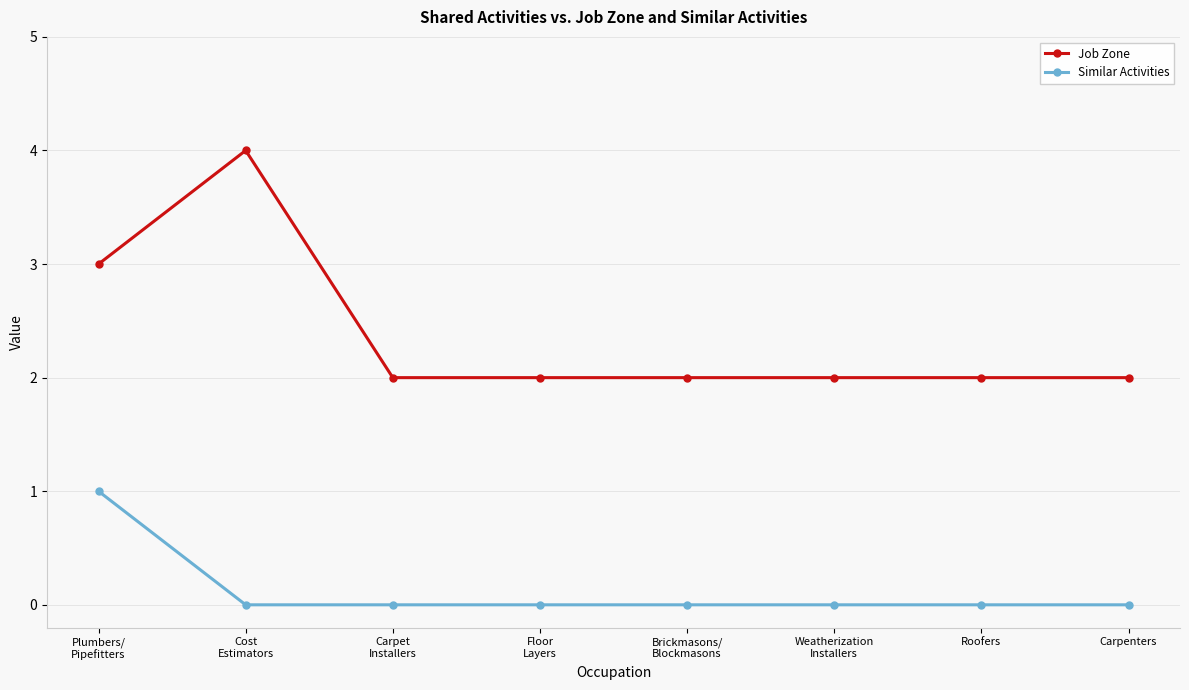

Which category has the highest value in the Similar Activities series?

Plumbers/
Pipefitters